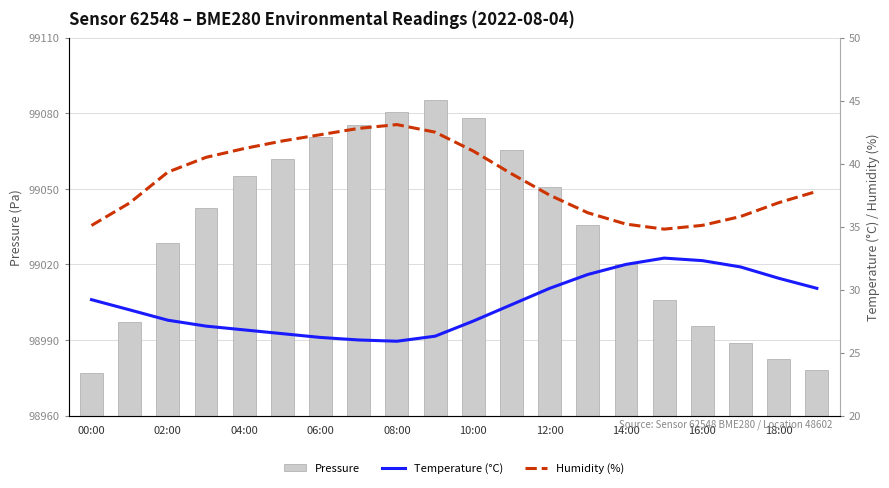

Rank the series by their maximum value, from highest to lowest.

Pressure, Humidity (%), Temperature (°C)